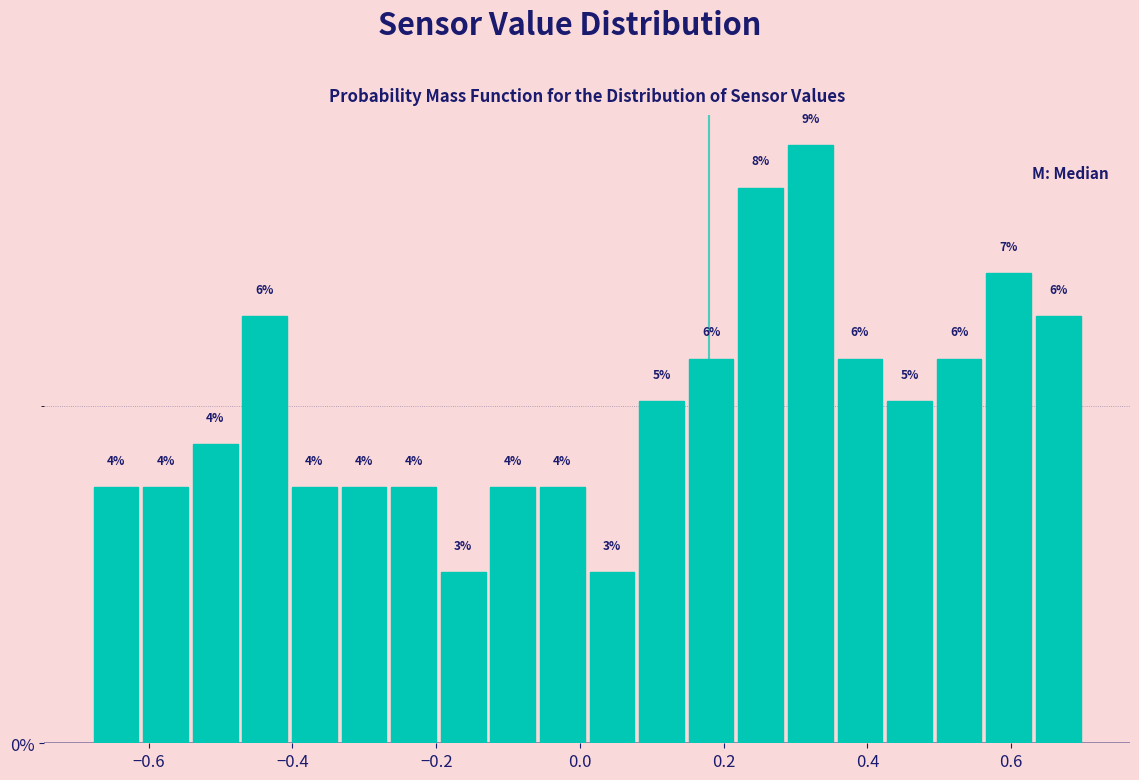

Around what value on the x-axis is the tallest bar? Give the approximate position of its centre, as read against the axis.

0.32